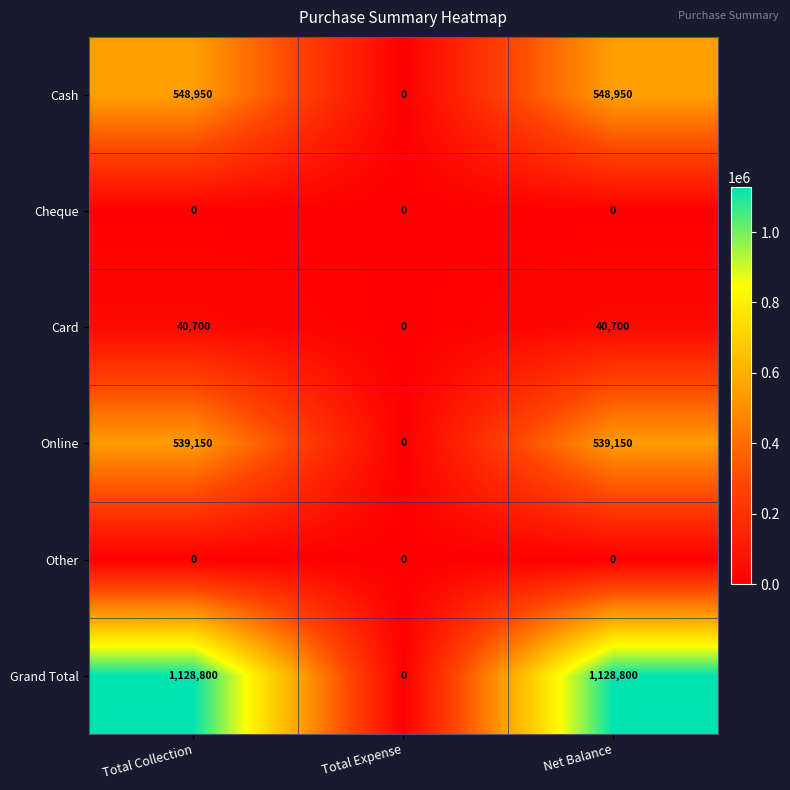

Reading left to right, list all the values displayed in this chart.

Cash: Total Collection=548950	Total Expense=0	Net Balance=548950
Cheque: Total Collection=0	Total Expense=0	Net Balance=0
Card: Total Collection=40700	Total Expense=0	Net Balance=40700
Online: Total Collection=539150	Total Expense=0	Net Balance=539150
Other: Total Collection=0	Total Expense=0	Net Balance=0
Grand Total: Total Collection=1128800	Total Expense=0	Net Balance=1128800